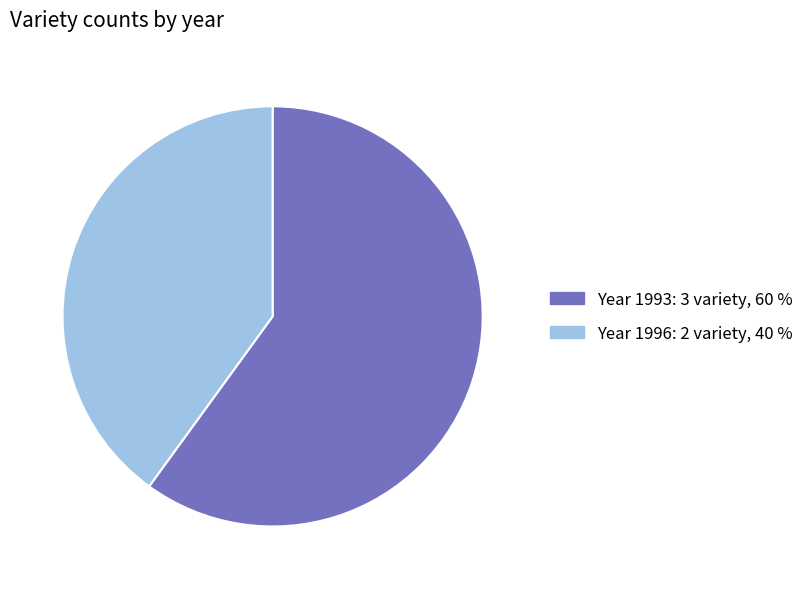

Does any single category account for the majority?

Yes